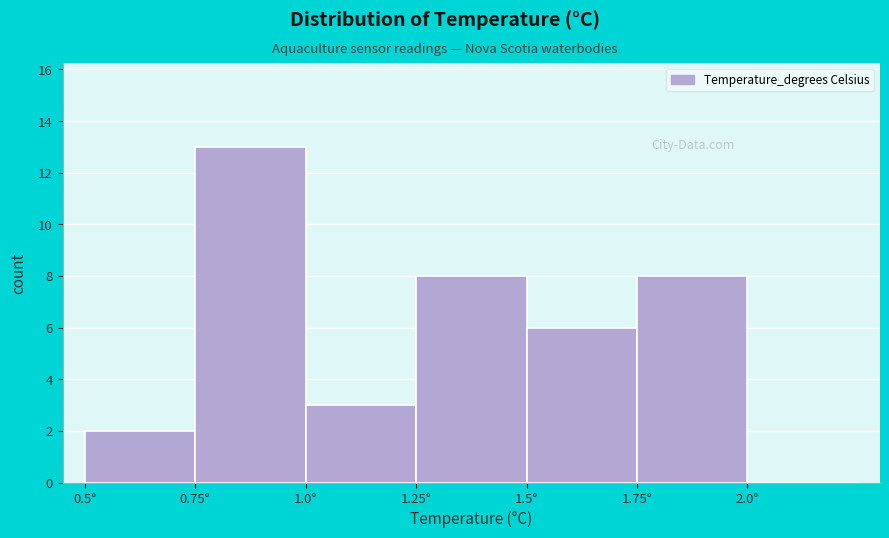

Which range on the x-axis has the tallest bar?

0.75 to 1.00